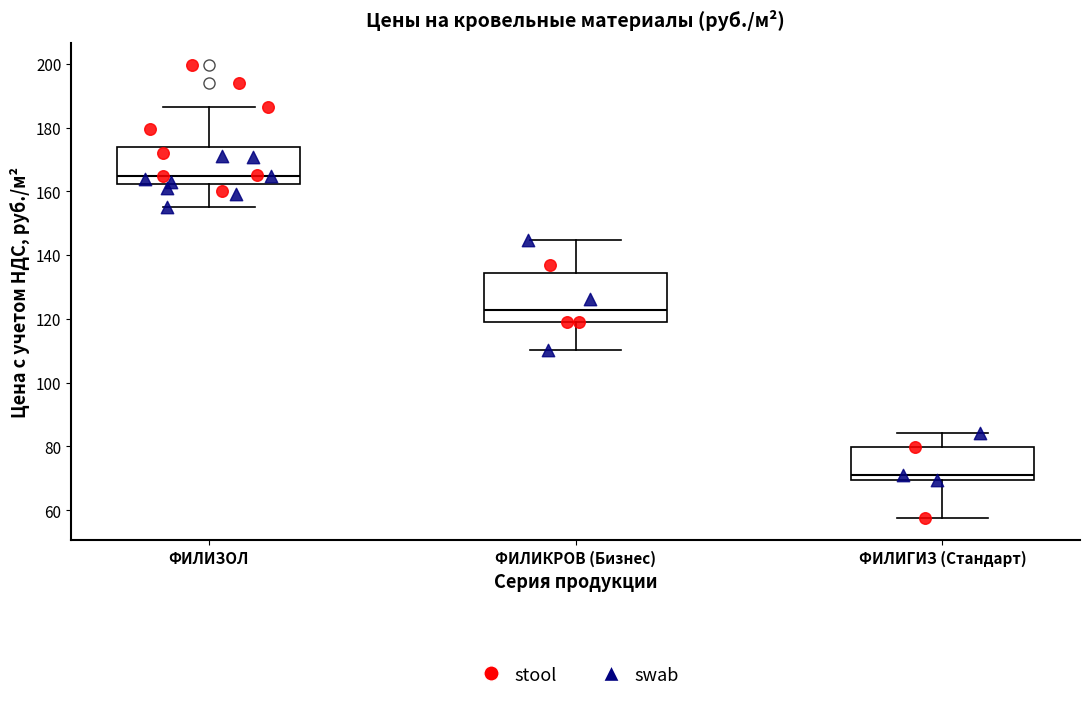

Reading left to right, transcribe this box plot: for each box, give where its median line is, the range the box spans, and where its two whiskers end, as read against the y-axis. The values are not printed on the chart, so give them approximately, as read against the axis.

ФИЛИЗОЛ: median 164, box 162 to 174, whiskers 156 to 186
ФИЛИКРОВ (Бизнес): median 122, box 120 to 134, whiskers 110 to 144
ФИЛИГИЗ (Стандарт): median 72, box 70 to 80, whiskers 58 to 84